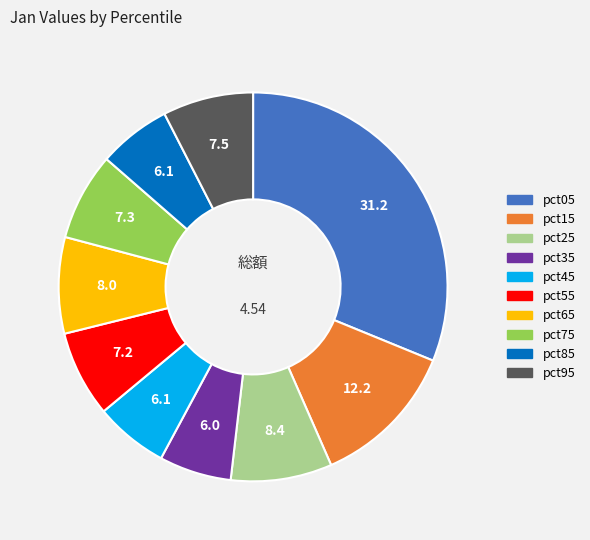

Is pct05 the majority of the pie?

No